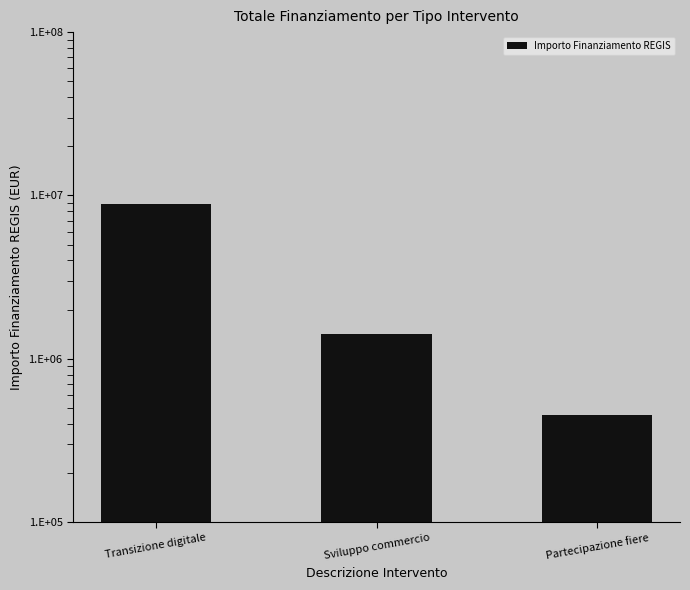

Where does the data first go above 1420000?

Transizione digitale